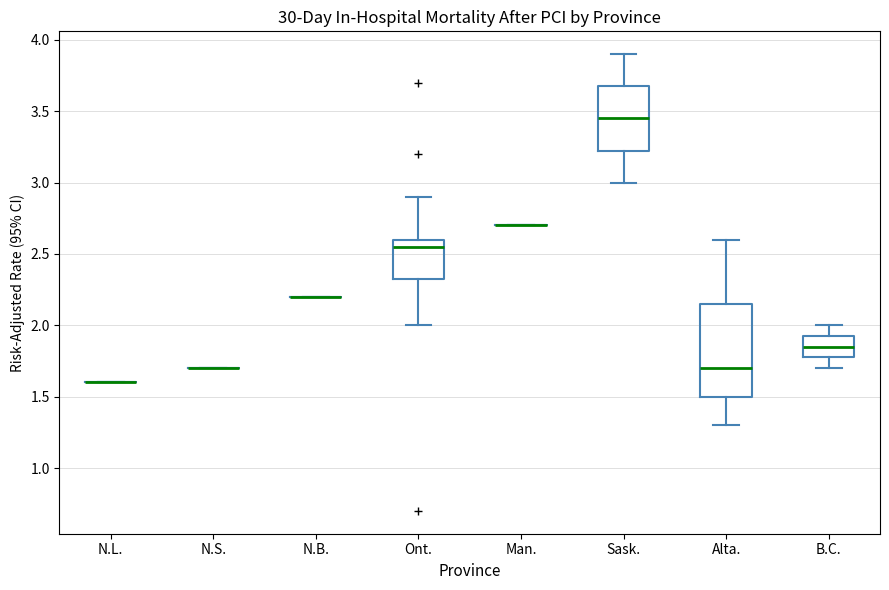

Where does the median line of the box for Ont. sit on the y-axis? The values are not printed on the chart, so give them approximately, as read against the axis.

2.55